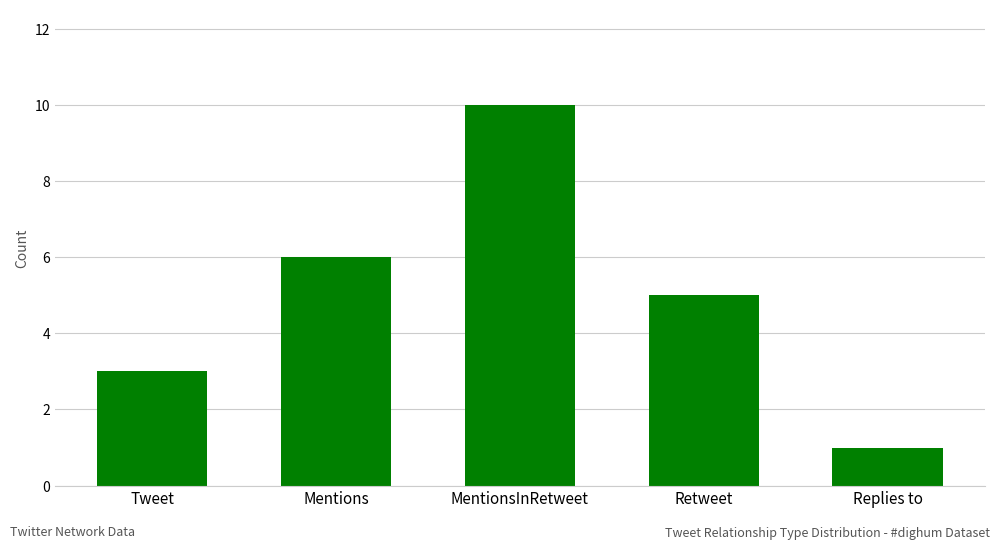

What is the approximate value at Replies to?

1